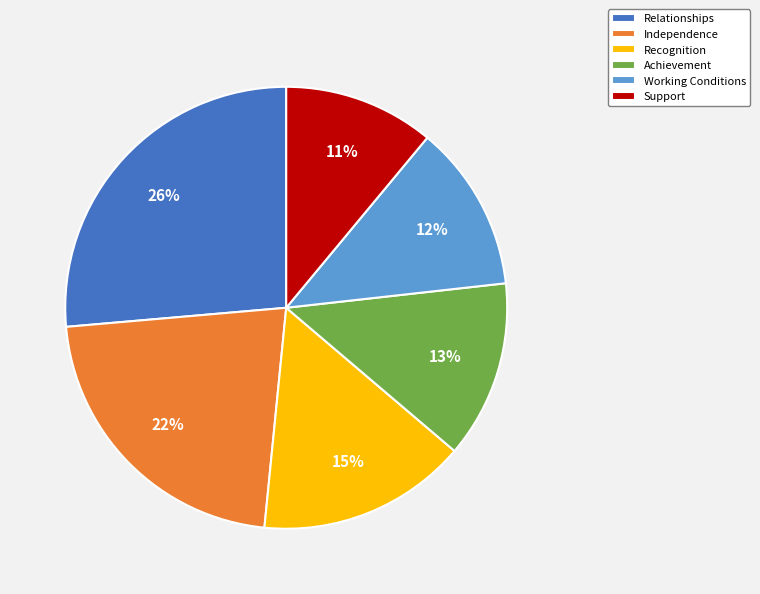

Rank the categories by value from lowest to highest.

Support, Working Conditions, Achievement, Recognition, Independence, Relationships